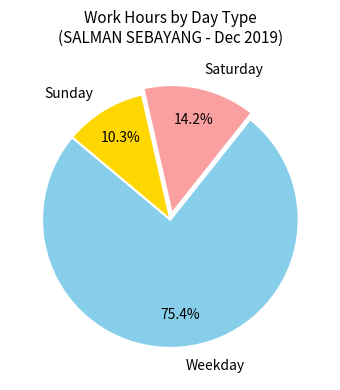

What is the smallest slice in the pie chart?

Sunday